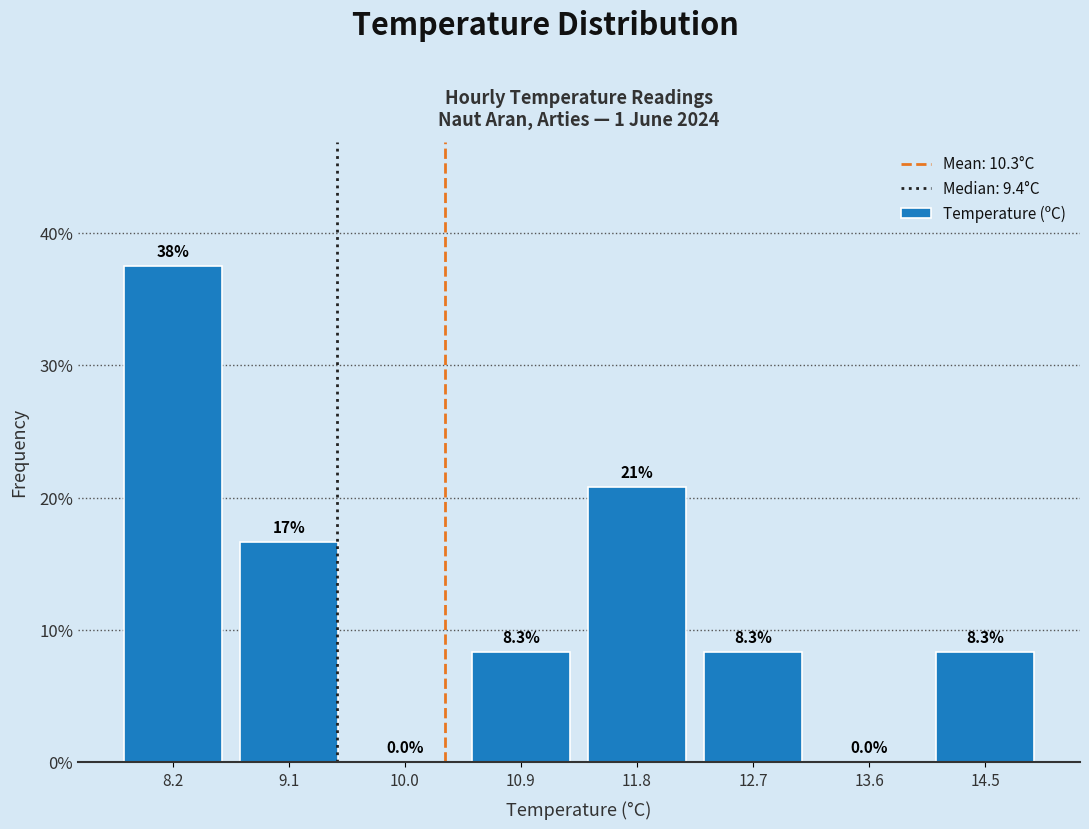

Which range on the x-axis has the tallest bar?

7.7 to 8.6